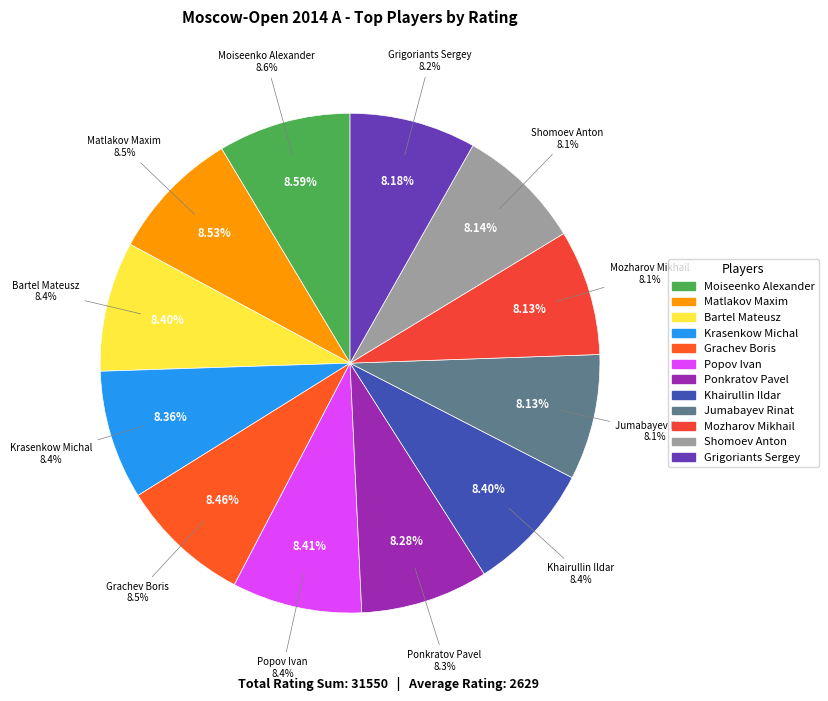

Which category has the smallest portion of the pie?

Jumabayev Rinat